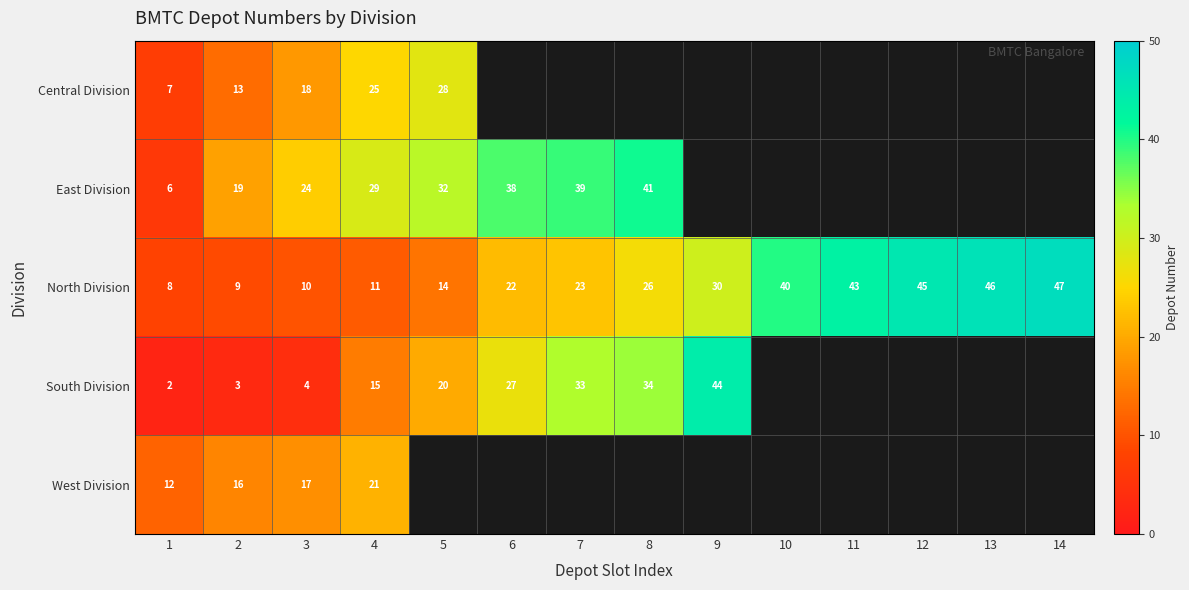

Where is North Division nearest to the value 27?

8